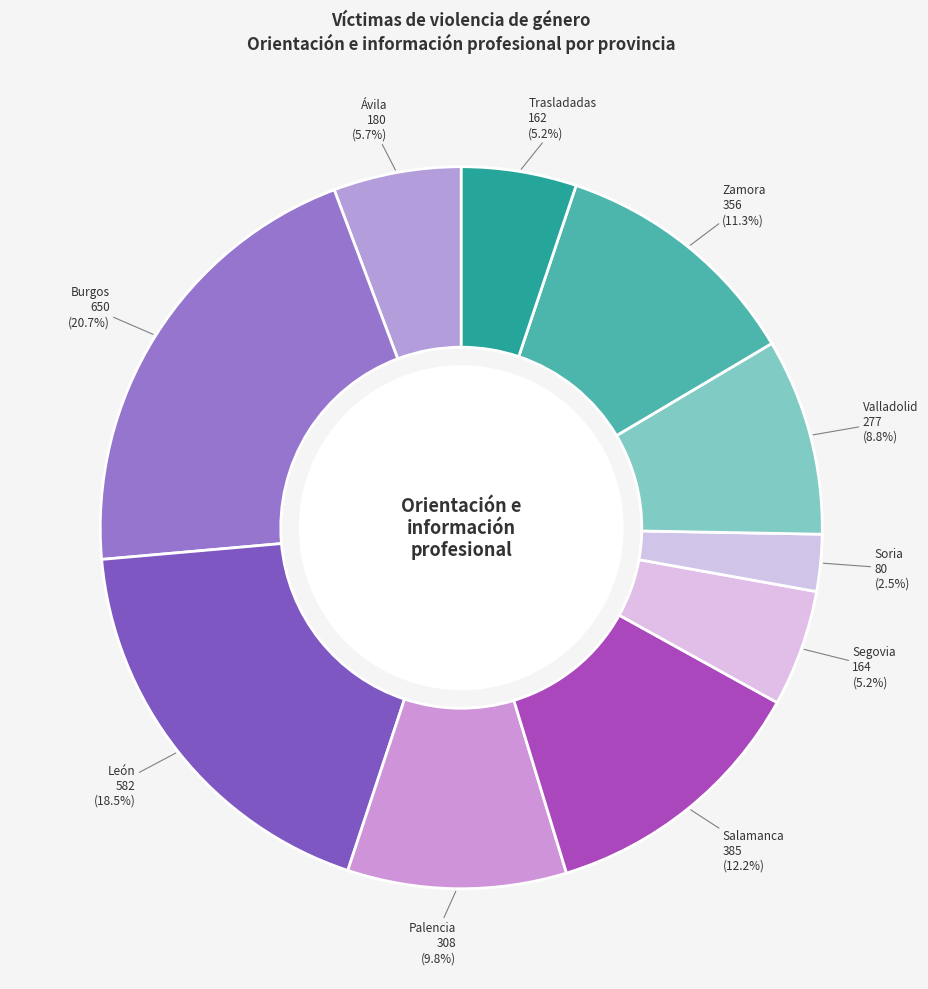

To the nearest percent, what is the difference between the largest and smallest slice percentages?

18%